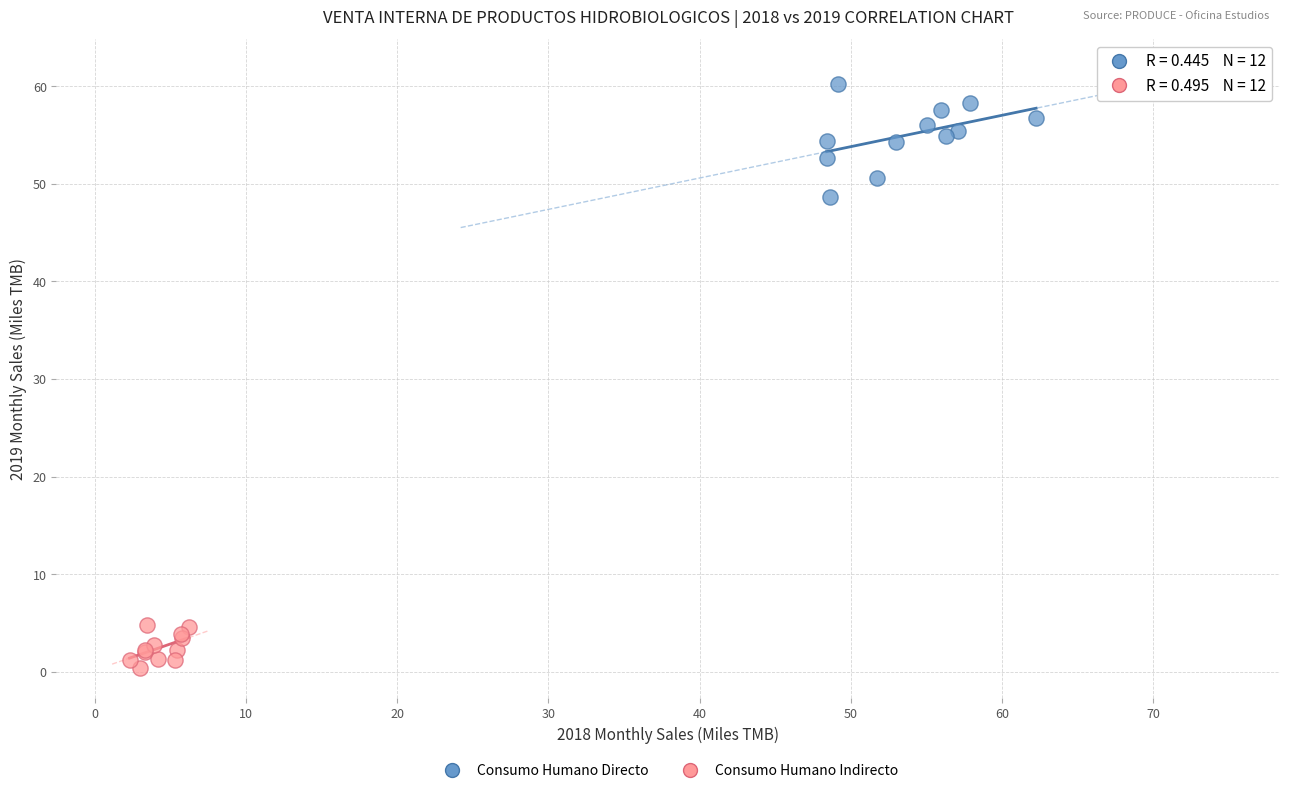

Which series contains the highest Y value?

Consumo Humano Directo